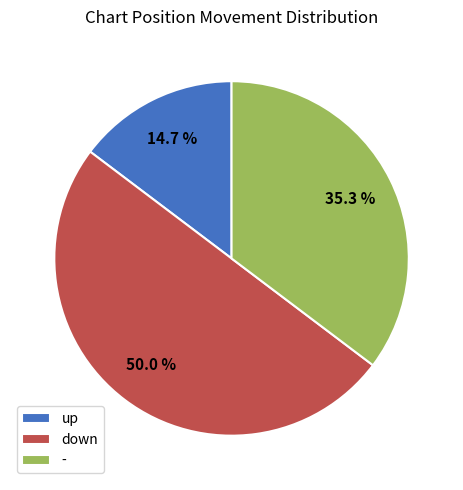

Which category has the biggest portion of the pie?

down